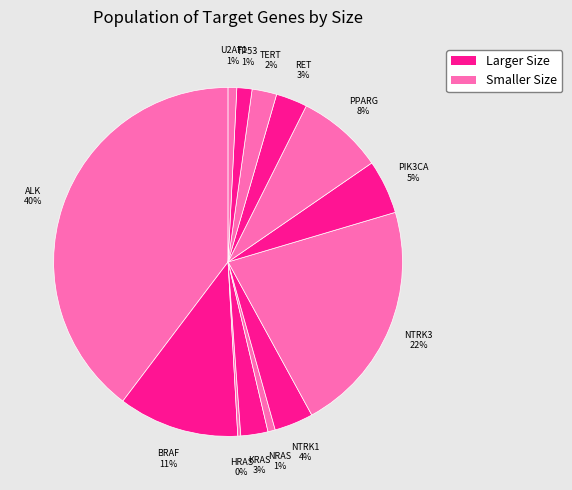

What percentage is the TERT slice, to the nearest percent?

2%